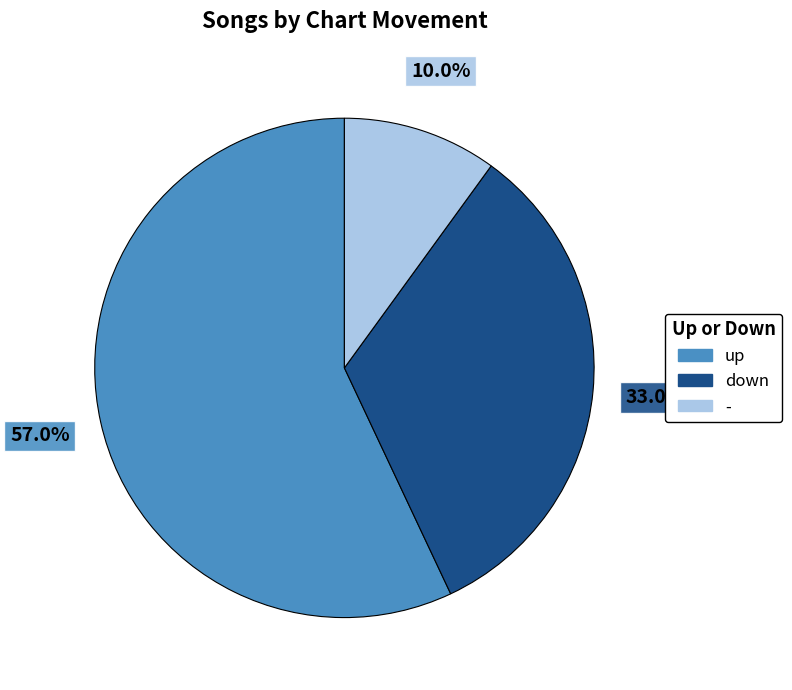

Does up represent more than half of the total?

Yes